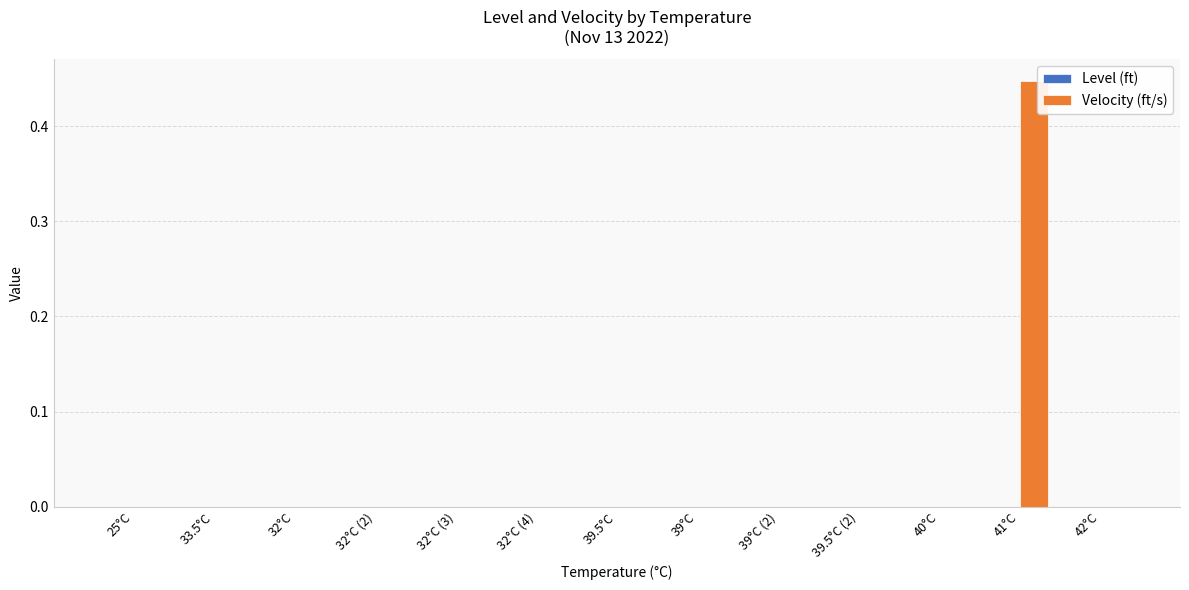

Which label corresponds to the largest value in the chart?

41°C